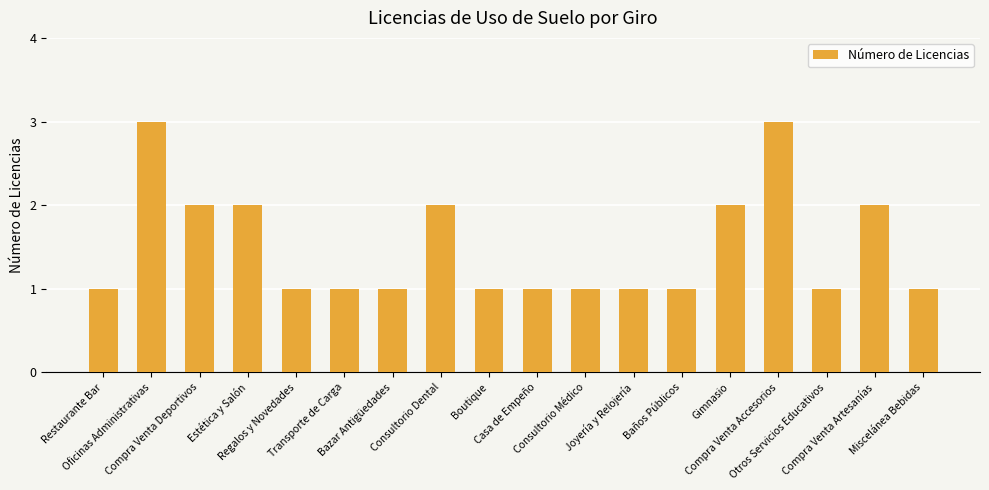

Is it true that the value at Gimnasio is 2?

True